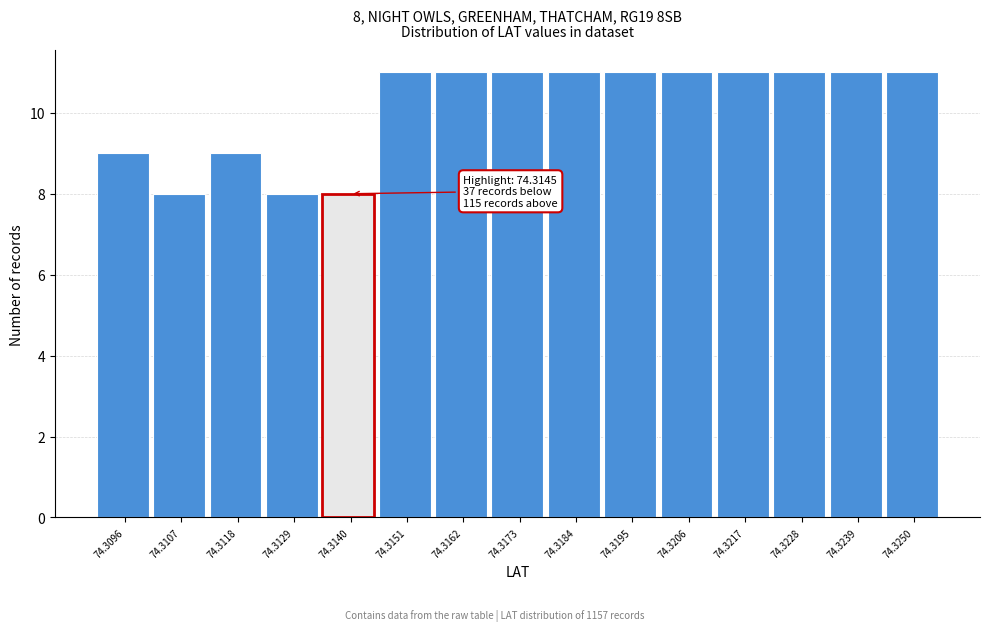

Reading left to right, list all the values displayed in this chart.

9	8	9	8	8	11	11	11	11	11	11	11	11	11	11